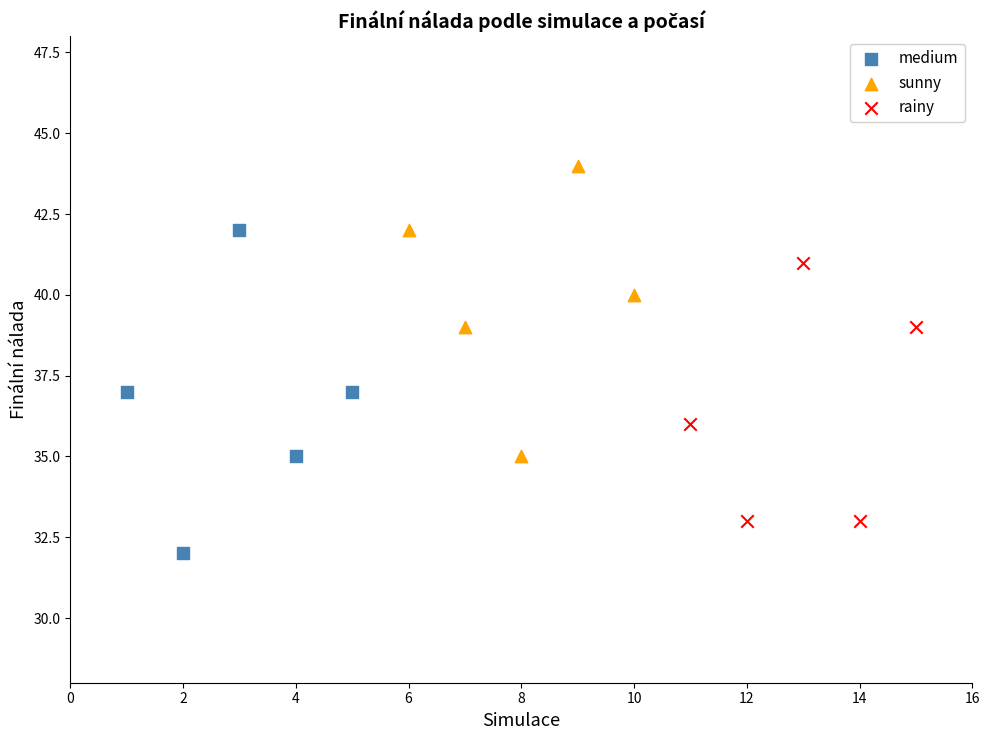

What are all the series names shown in the legend?

medium, sunny, rainy